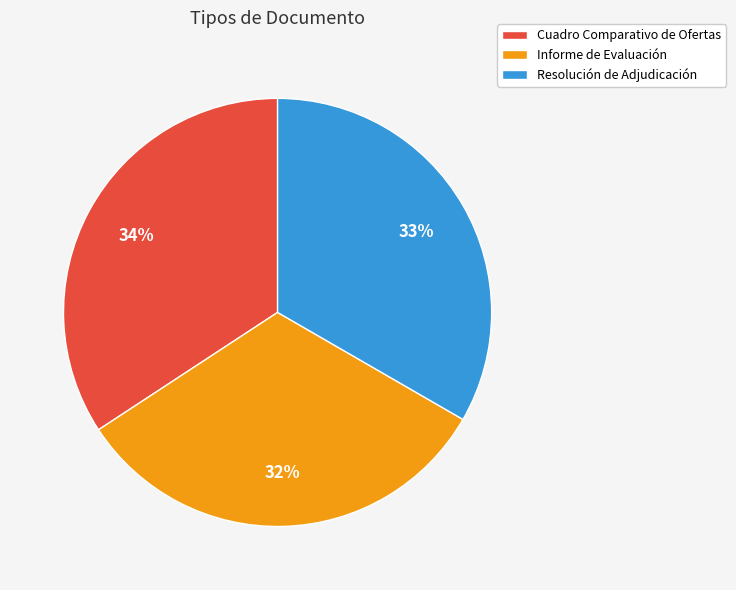

How many segments does this pie chart have?

3